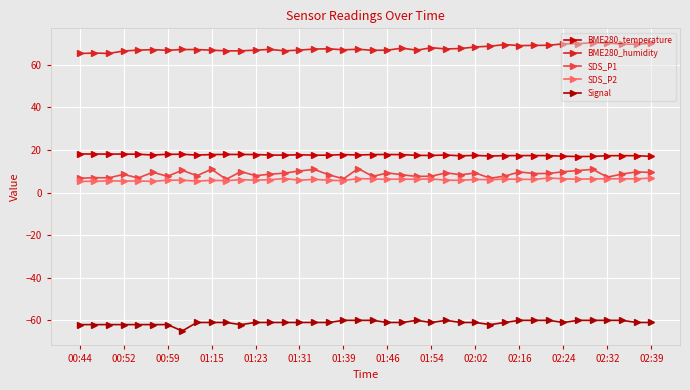

How many lines are shown in the chart?

5